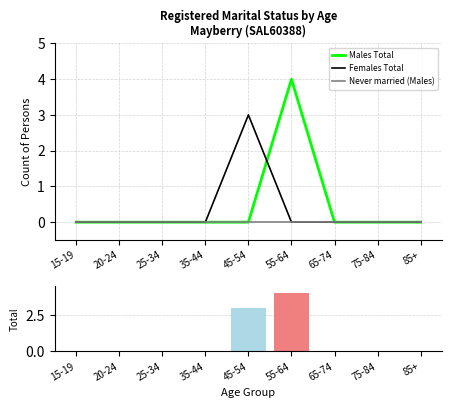

List the labels in order of Females Total value, smallest first.

15-19, 20-24, 25-34, 35-44, 55-64, 65-74, 75-84, 85+, 45-54